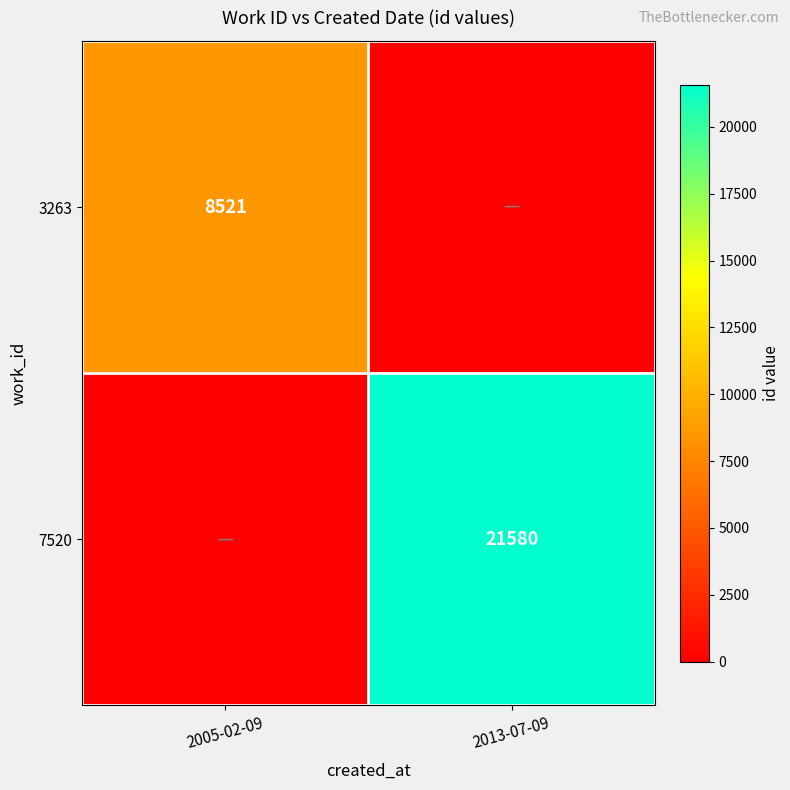

The value of 7520 at 2013-07-09 is 21580. True or false?

True